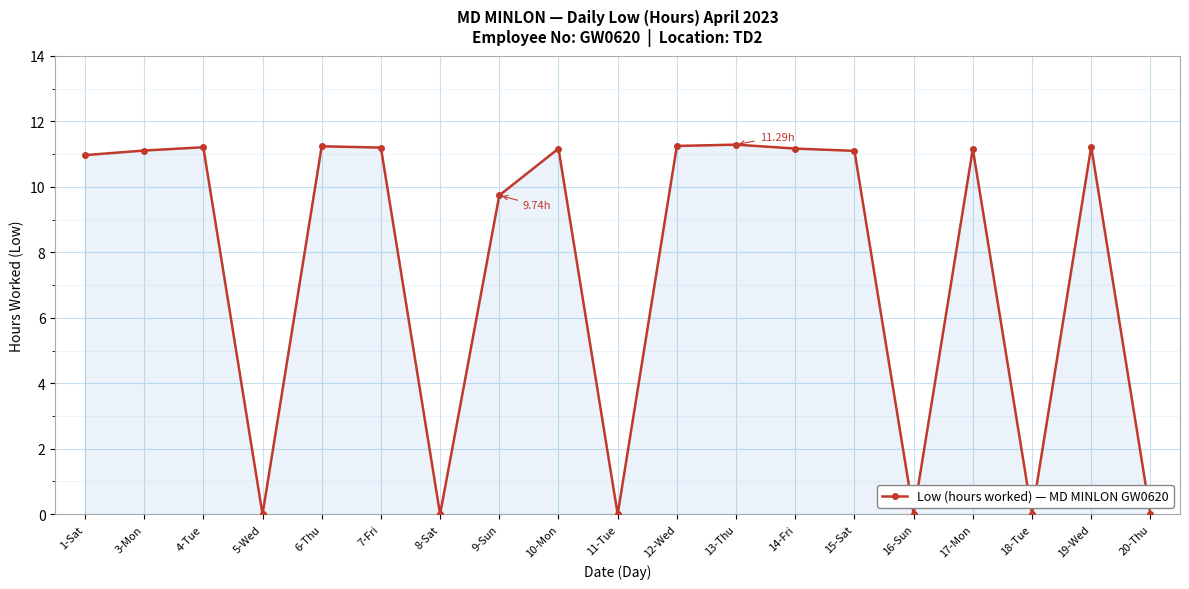

What is the sum of the values at 5-Wed and 6-Thu?

11.2